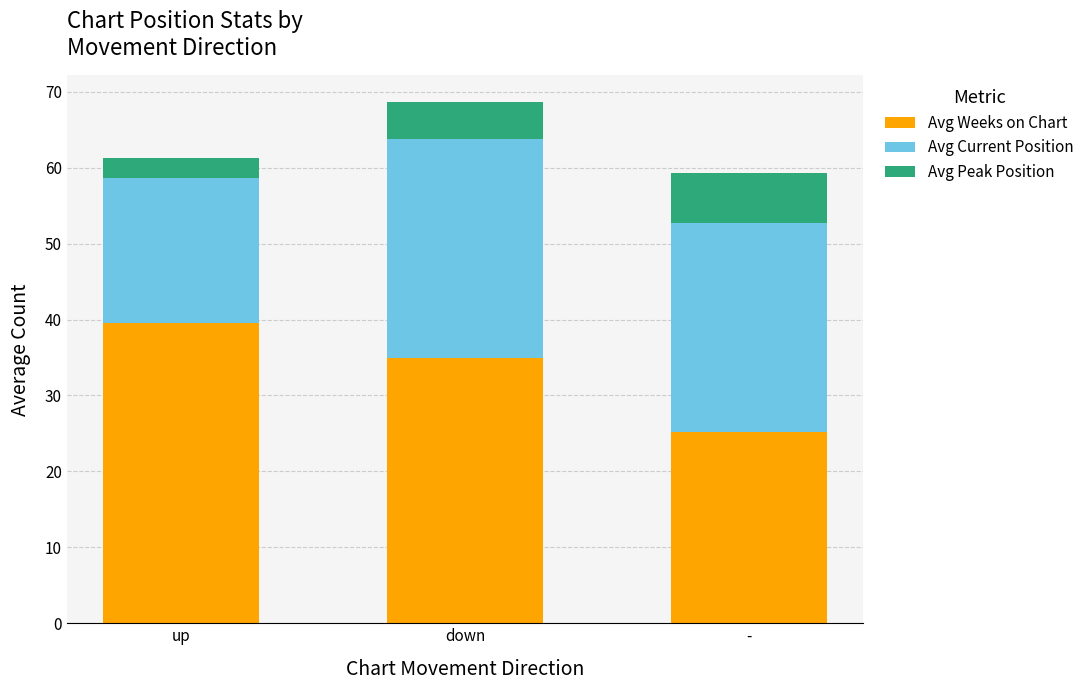

At which label does Avg Weeks on Chart first exceed 34?

up